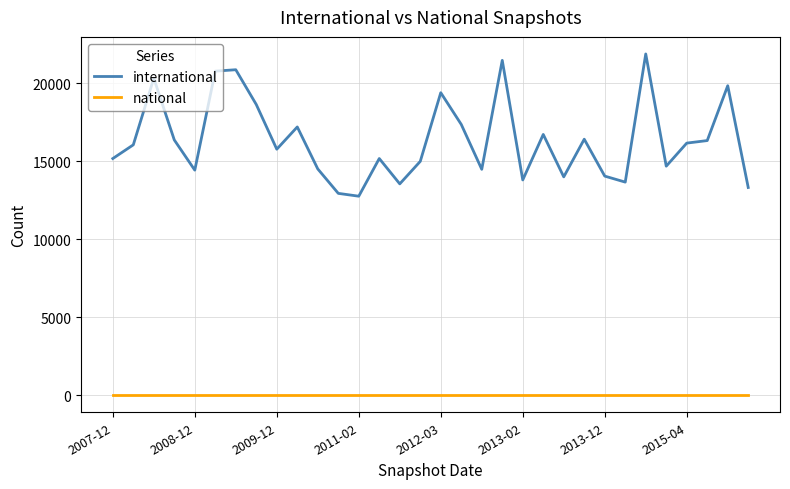

True or false: national and international intersect in this chart.

False